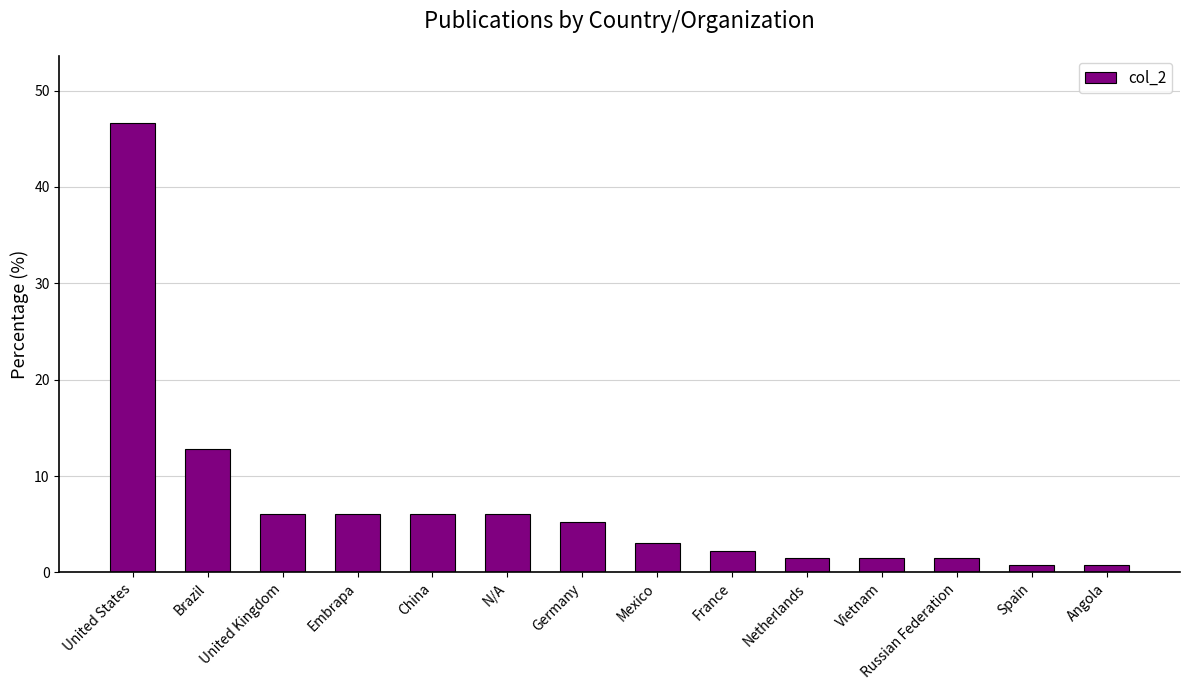

Between Russian Federation and N/A, which is larger?

N/A